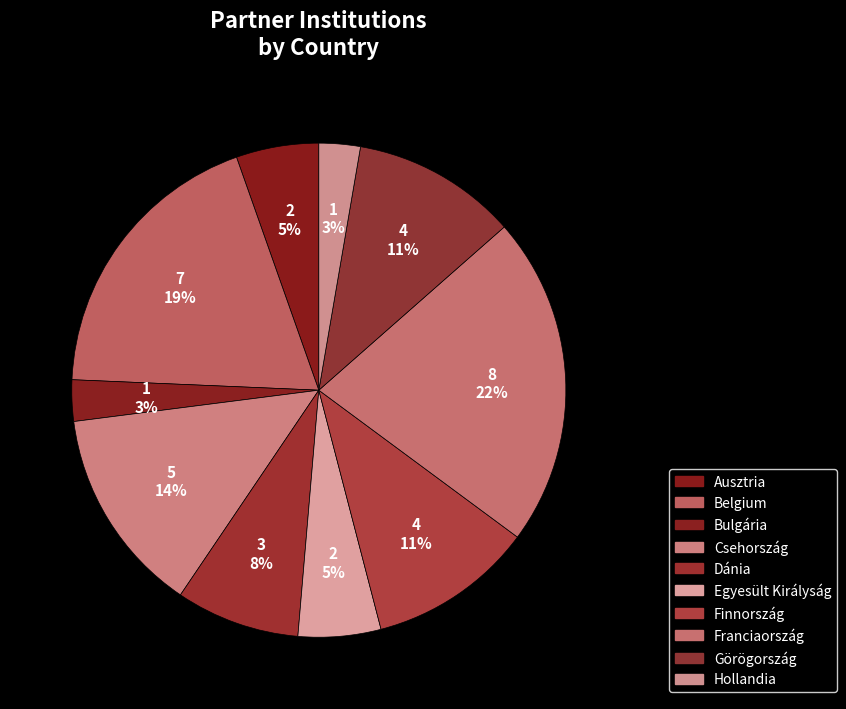

Which has a higher value, Görögország or Bulgária?

Görögország